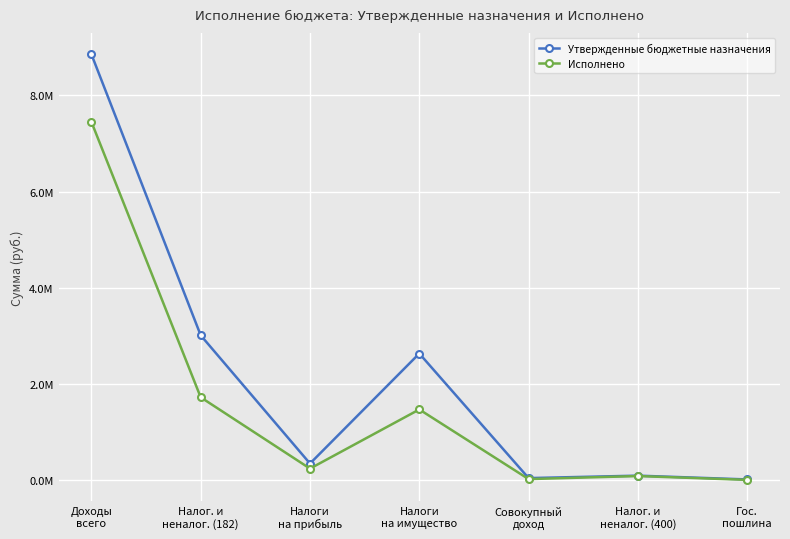

What is the maximum value for Утвержденные бюджетные назначения?

8857215.0